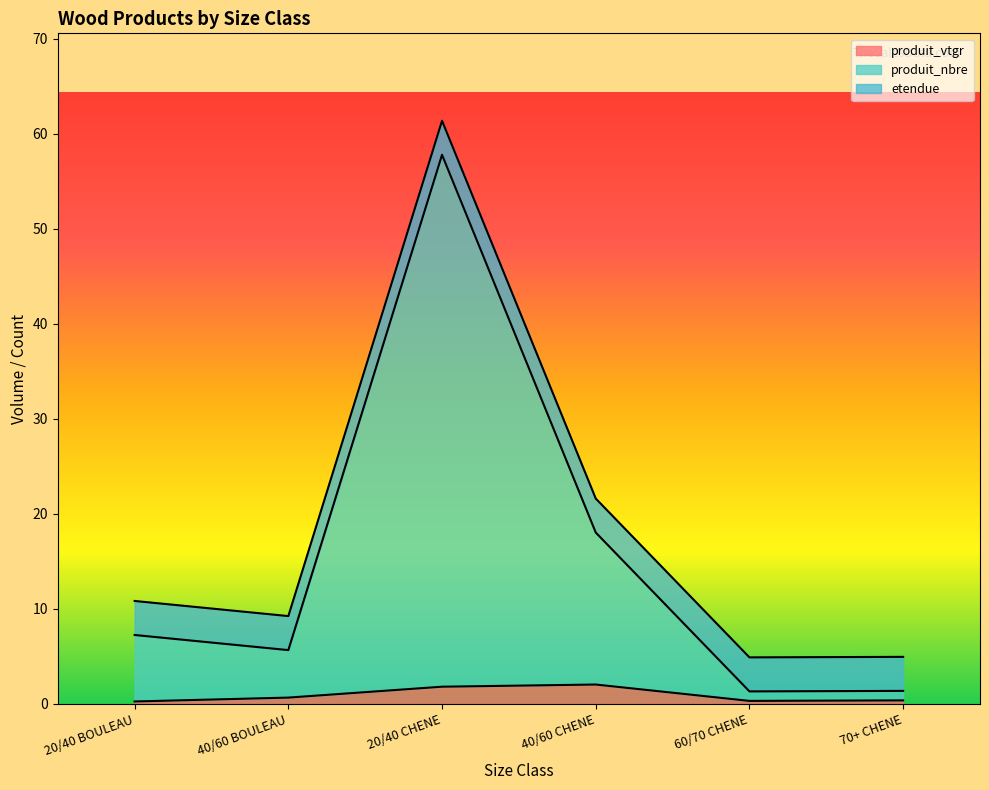

What is the difference between the second highest and second lowest values in the produit_vtgr series?

1.5